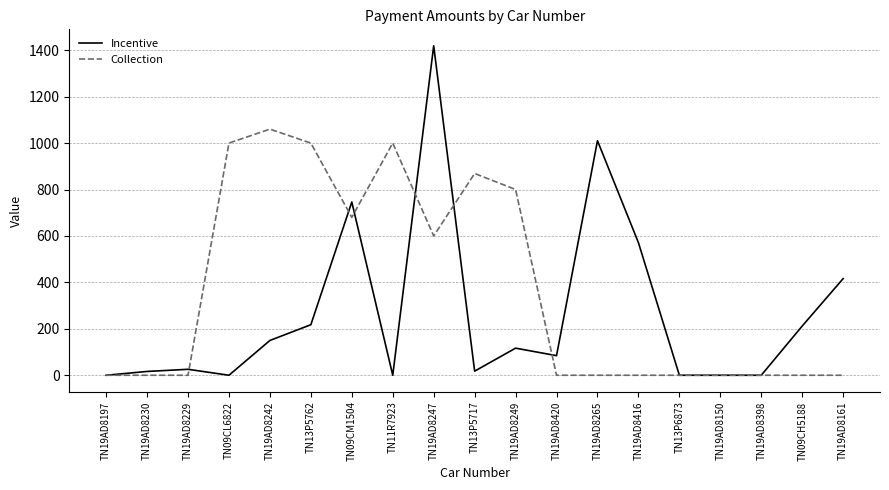

How many lines are shown in the chart?

2